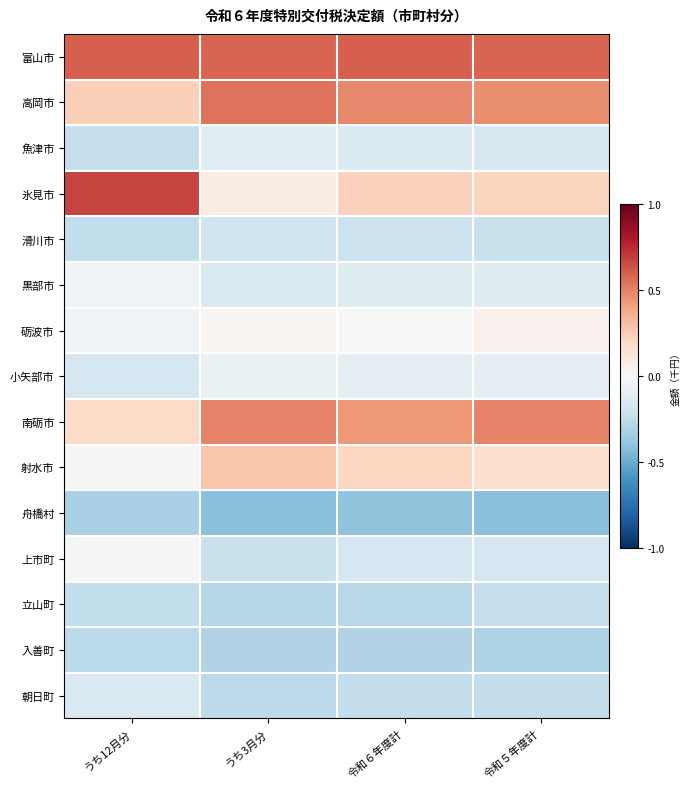

Rank the series by their maximum value, from lowest to highest.

舟橋村, 入善町, 立山町, 滑川市, 朝日町, 魚津市, 小矢部市, 黒部市, 上市町, 砺波市, 射水市, 南砺市, 高岡市, 富山市, 氷見市